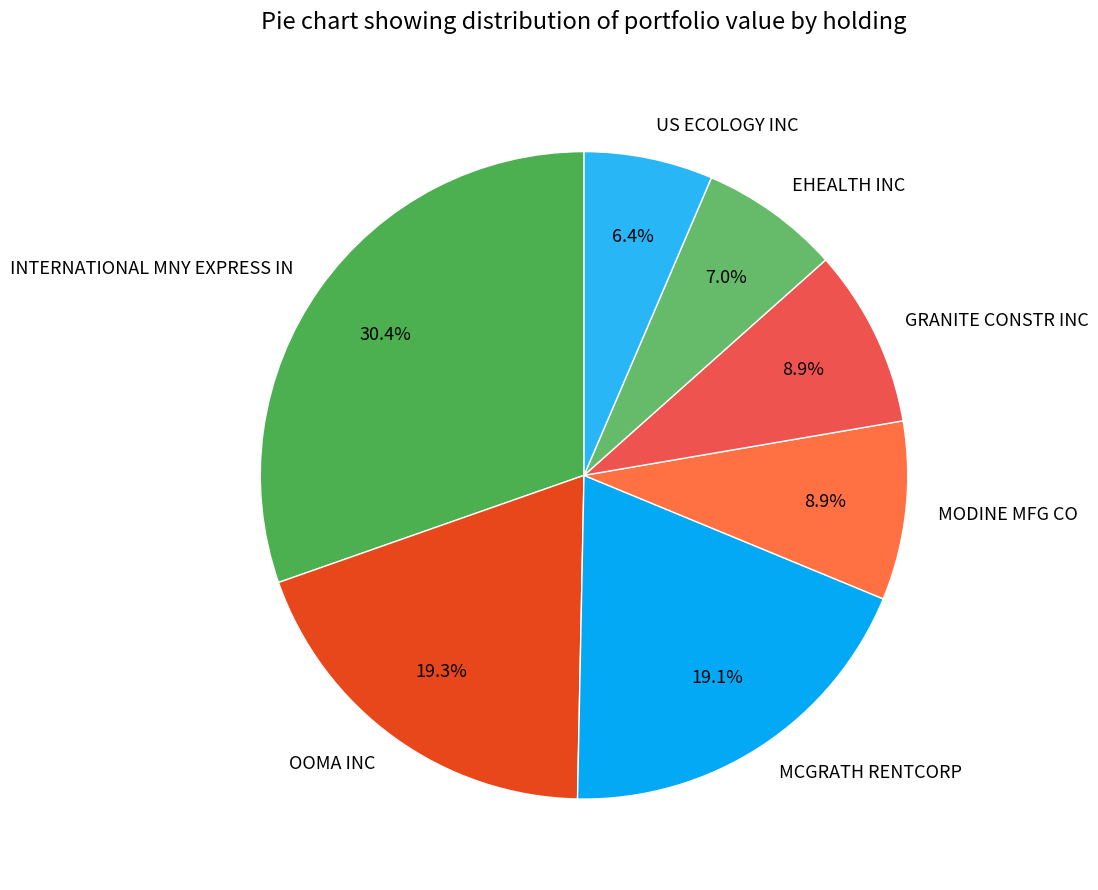

Which has a higher value, US ECOLOGY INC or MCGRATH RENTCORP?

MCGRATH RENTCORP